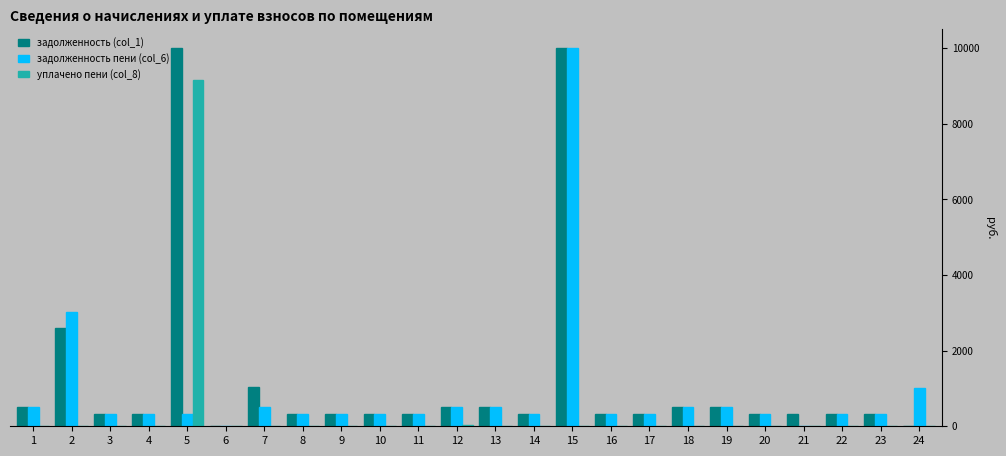

What are all the series names shown in the legend?

задолженность (col_1), задолженность пени (col_6), уплачено пени (col_8)